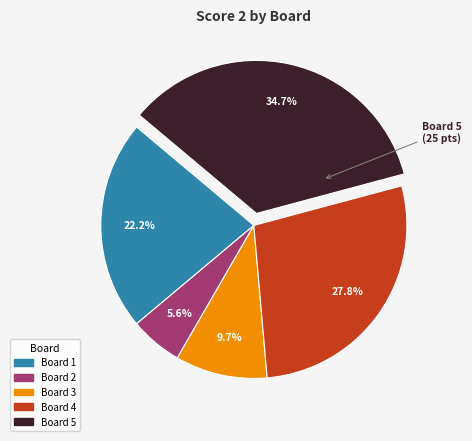

Does any single category account for the majority?

No